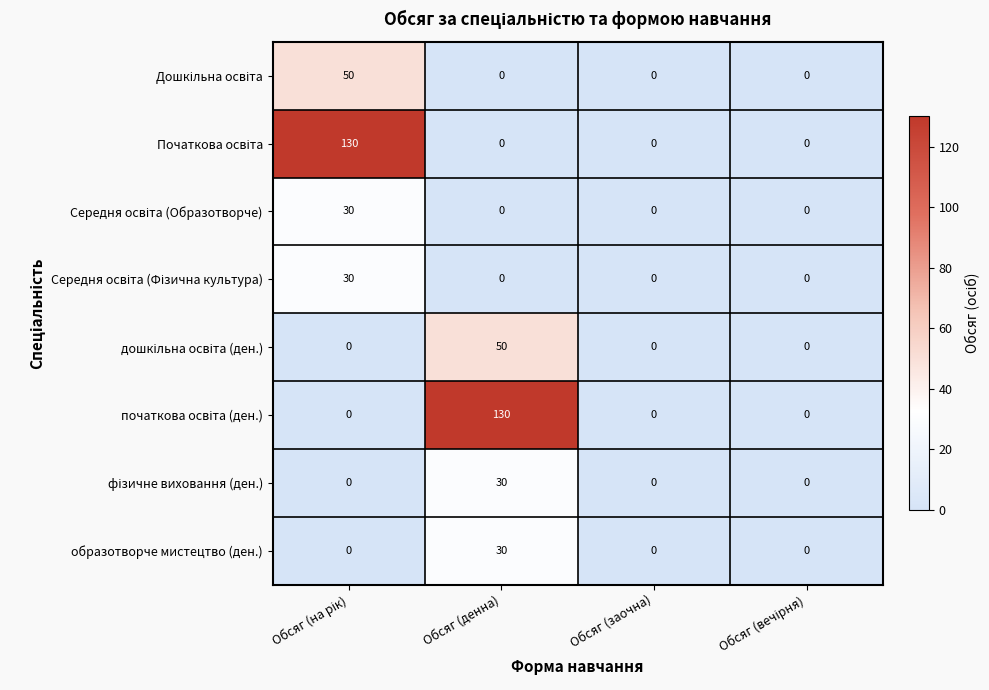

What is the difference between the highest and lowest values at Обсяг (денна)?

130